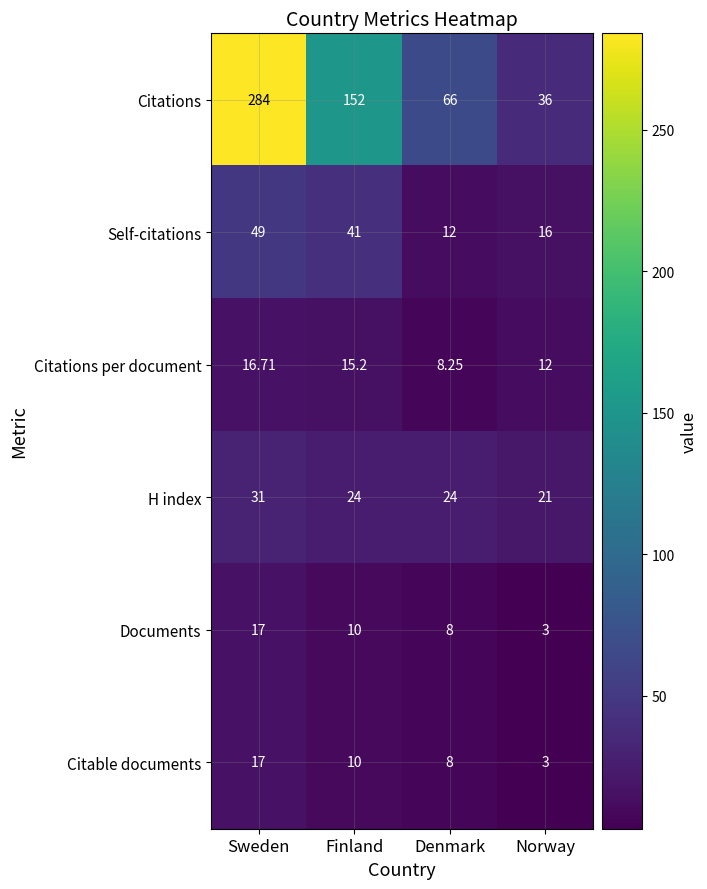

Between Denmark and Norway, which series saw the biggest shift?

Citations